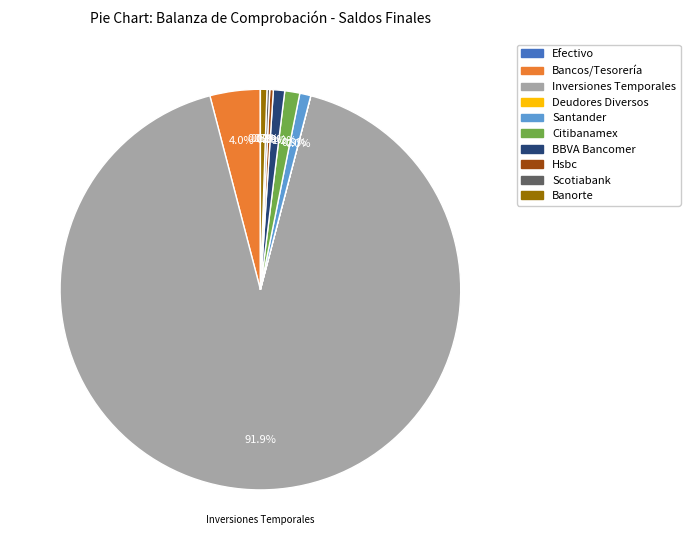

Between Hsbc and BBVA Bancomer, which is larger?

BBVA Bancomer